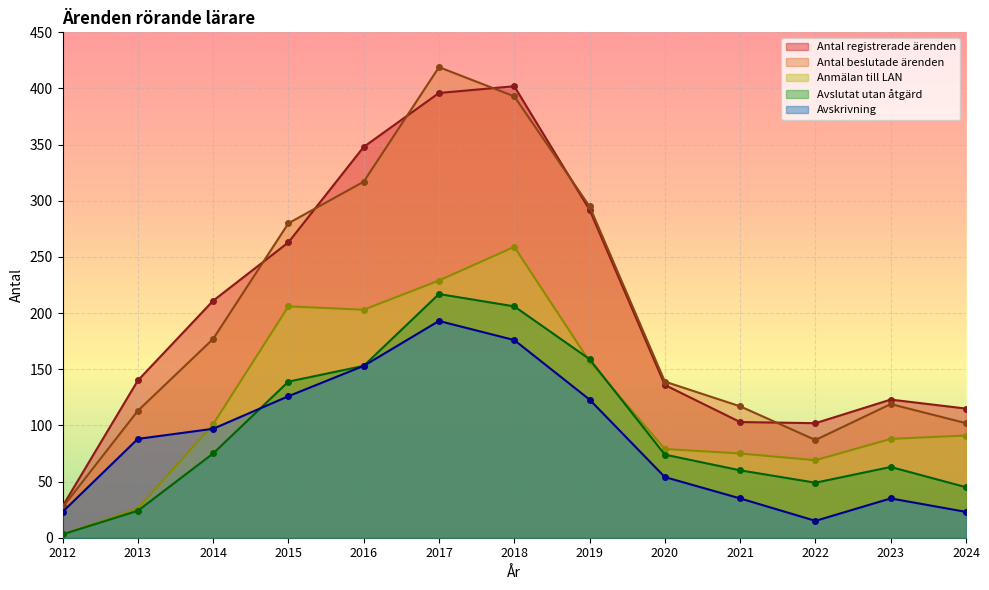

Where is Avslutat utan åtgärd nearest to the value 110?

2015